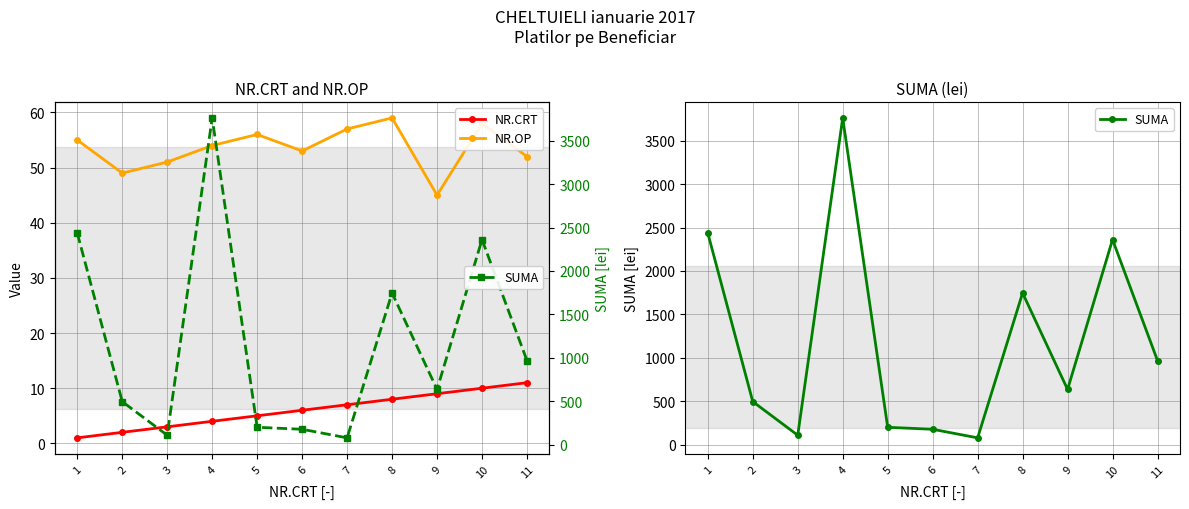

What is the spread (max minus min) of values at 7?

70.6